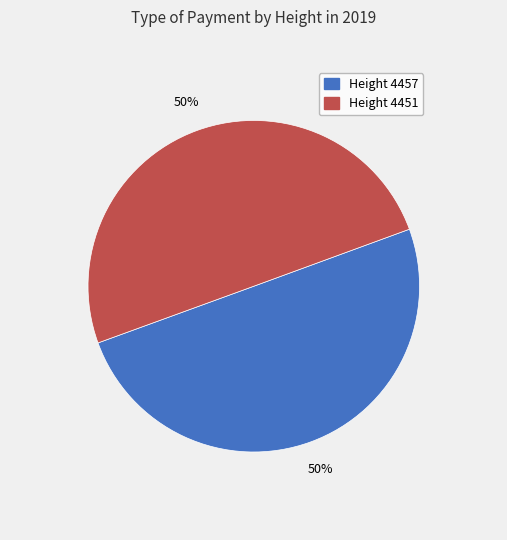

Combined, do Height 4457 and Height 4451 account for over 50%?

Yes